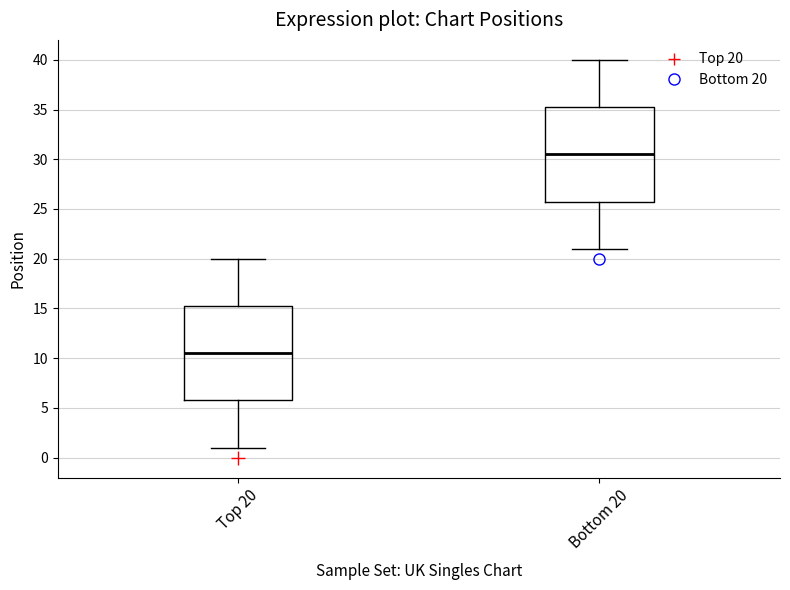

Reading left to right, transcribe this box plot: for each box, give where its median line is, the range the box spans, and where its two whiskers end, as read against the y-axis. The values are not printed on the chart, so give them approximately, as read against the axis.

Top 20: median 10.5, box 6.0 to 15.5, whiskers 1.0 to 20.0
Bottom 20: median 30.5, box 26.0 to 35.5, whiskers 21.0 to 40.0